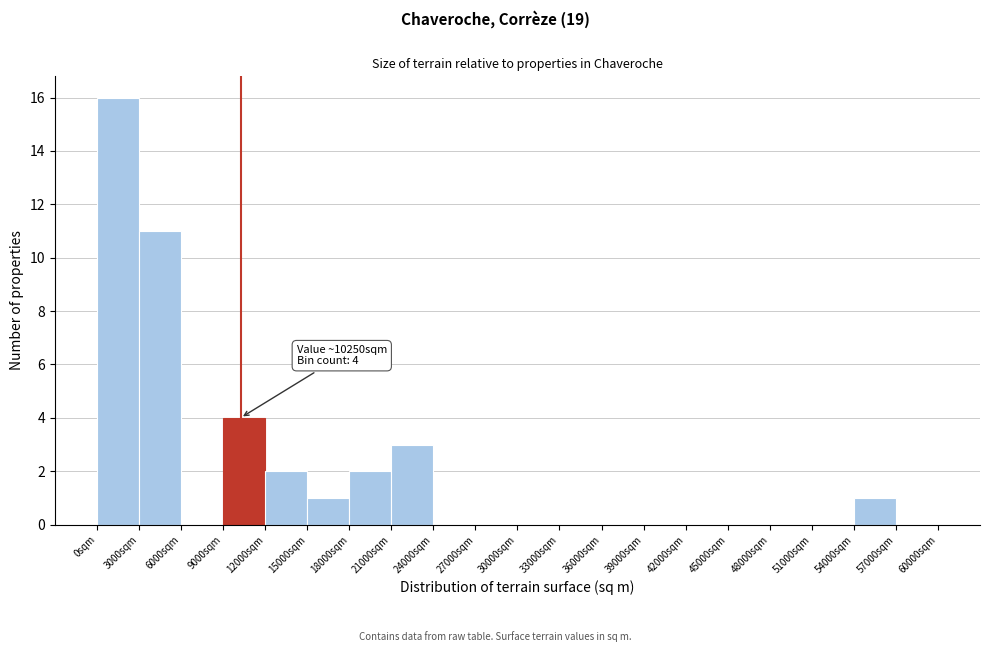

Over which range of the x-axis is the bar tallest?

0 to 3000